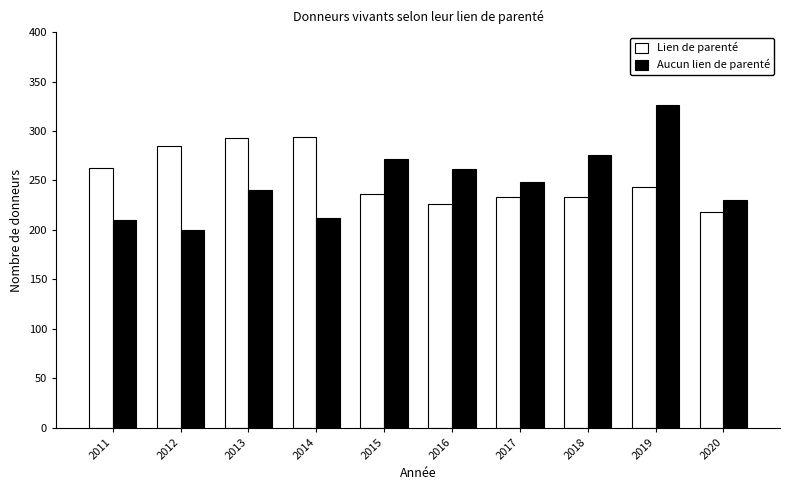

At 2020, list the series in order from smallest to largest.

Lien de parenté, Aucun lien de parenté